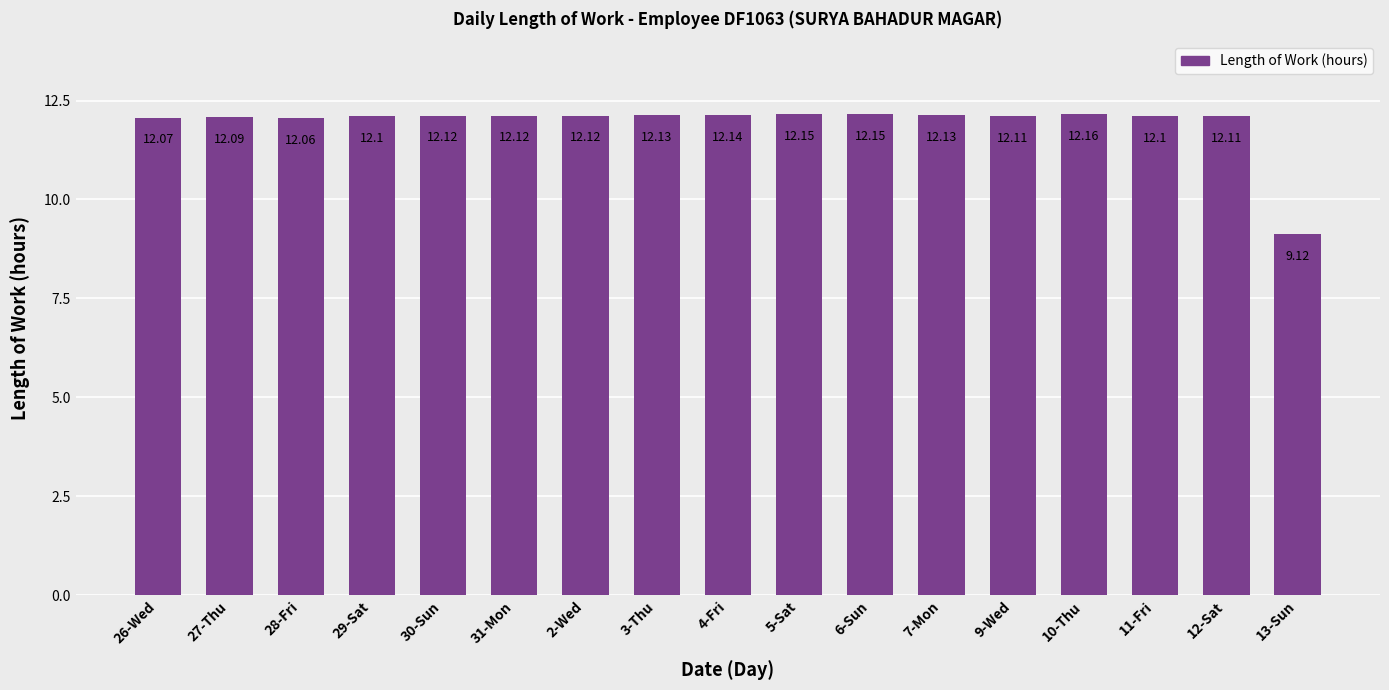

What is the change in value from 26-Wed to 4-Fri?

+0.1